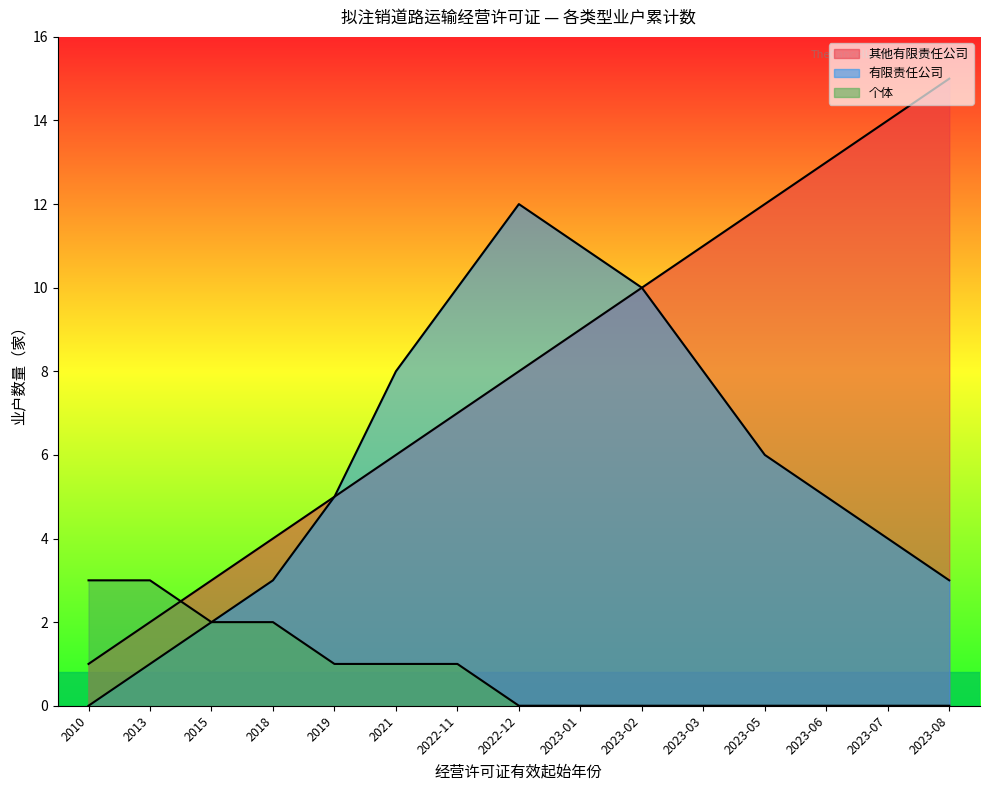

List the series in order of their overall mean, lowest first.

个体, 有限责任公司, 其他有限责任公司